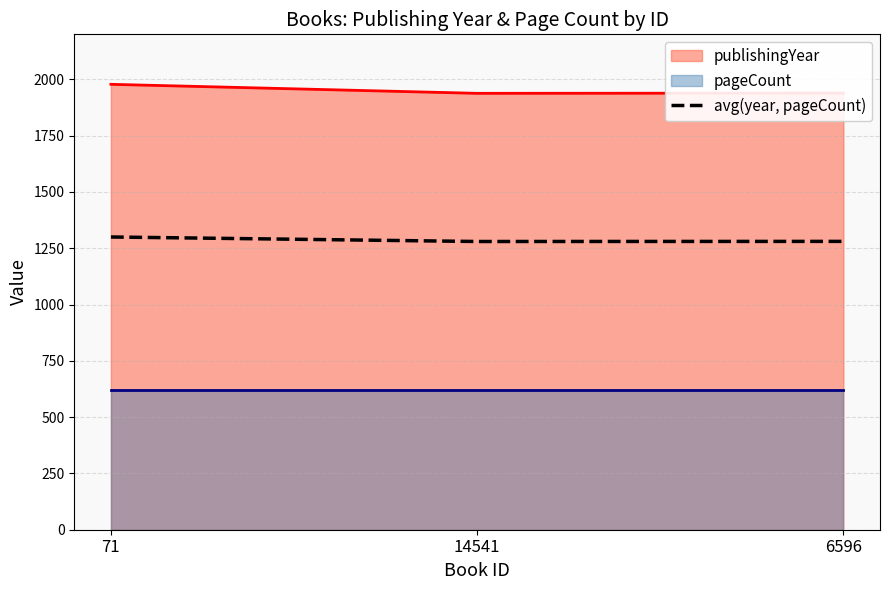

What is the minimum value for publishingYear?

1938.0